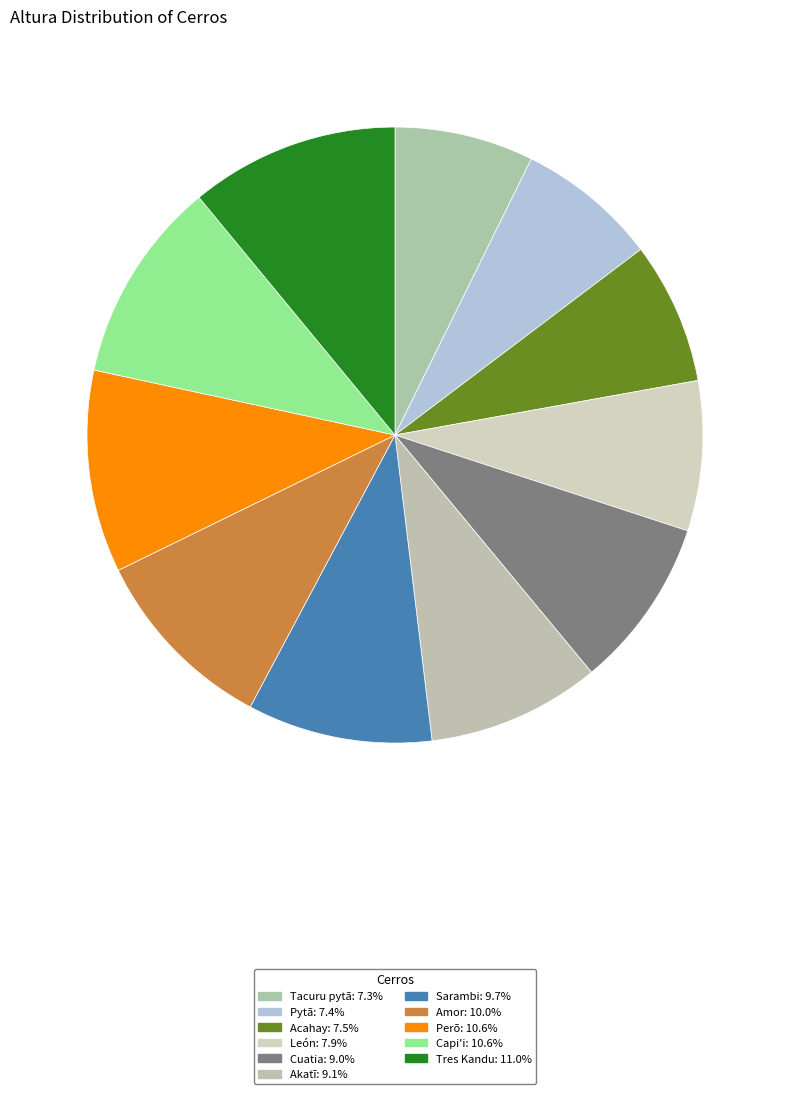

Which category has the biggest portion of the pie?

Tres Kandu